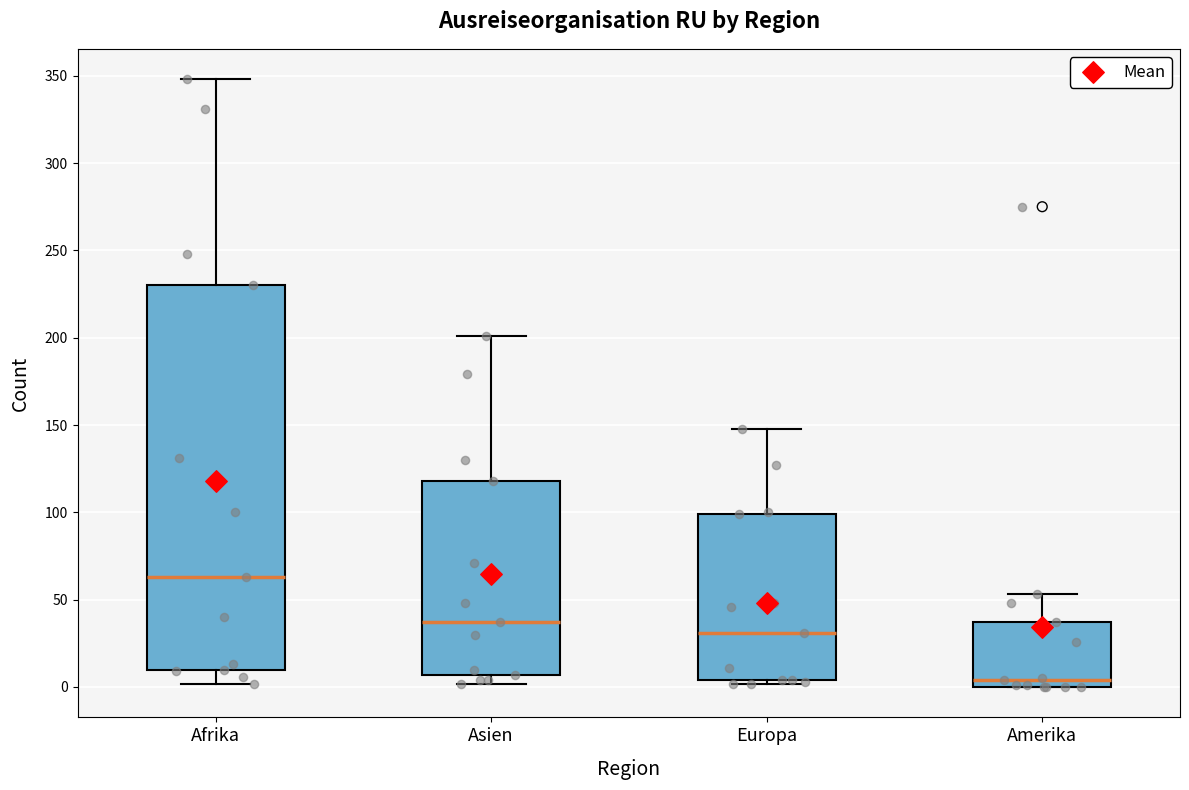

Reading left to right, read every box against the y-axis: the position of its median line, the range the box covers, and the ends of its whiskers. The values are not printed on the chart, so give them approximately, as read against the axis.

Afrika: median 65, box 10 to 230, whiskers 0 to 350
Asien: median 35, box 5 to 120, whiskers 0 to 200
Europa: median 30, box 5 to 100, whiskers 0 to 150
Amerika: median 5, box 0 to 35, whiskers 0 to 55